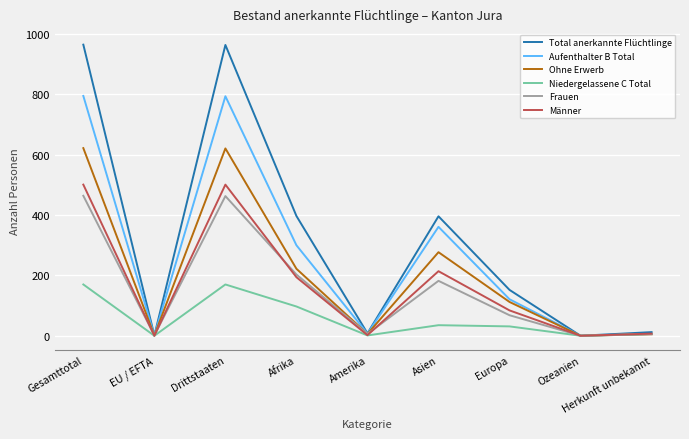

How many distinct data groups are displayed?

6